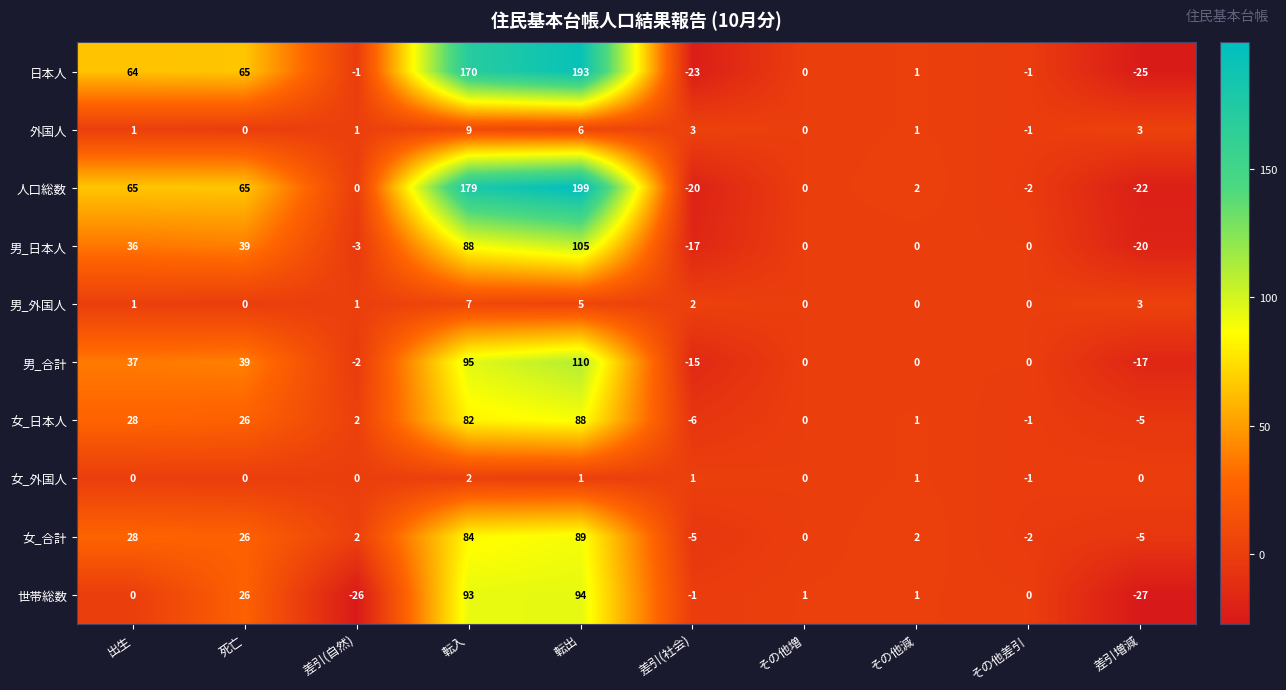

Which series changed the most between 転入 and その他増?

人口総数